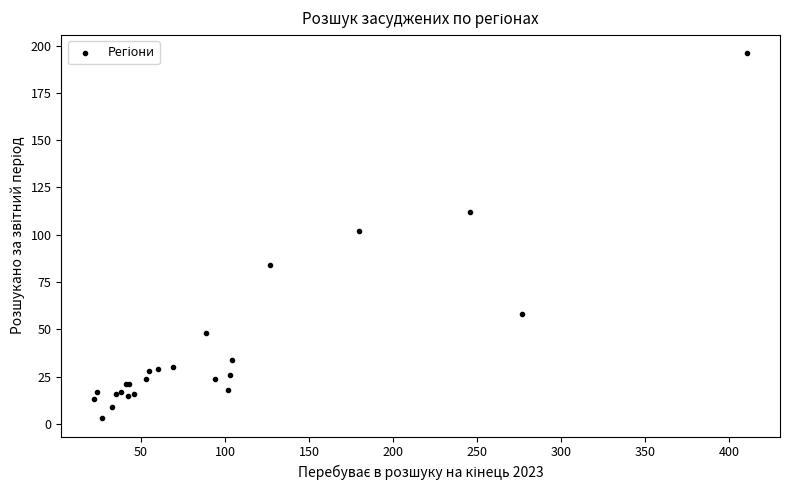

What Y value in the scatter plot is closest to 99?

102